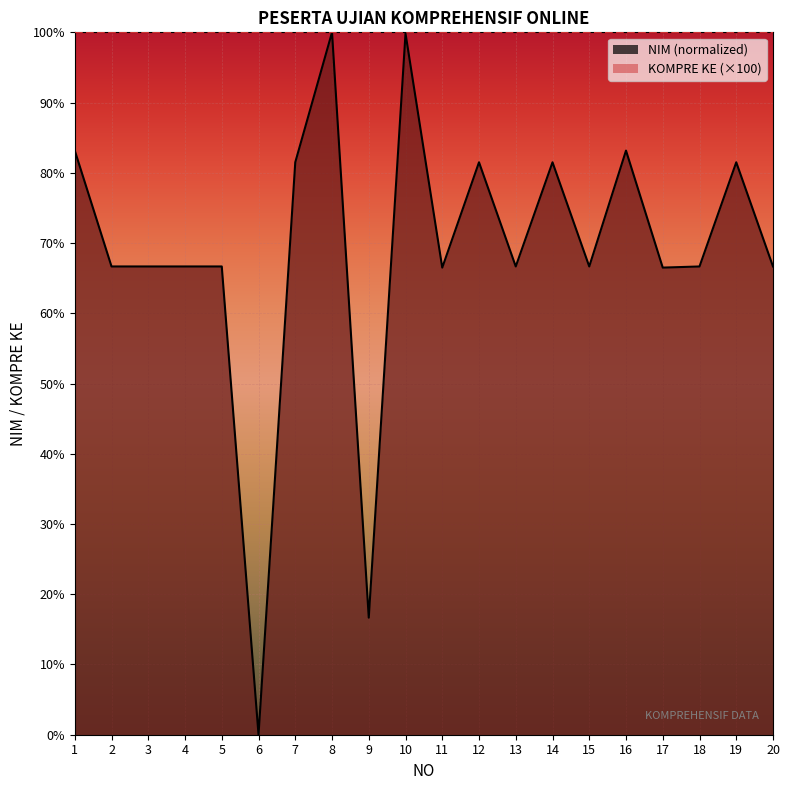

At which category does the data reach its first local valley?

3